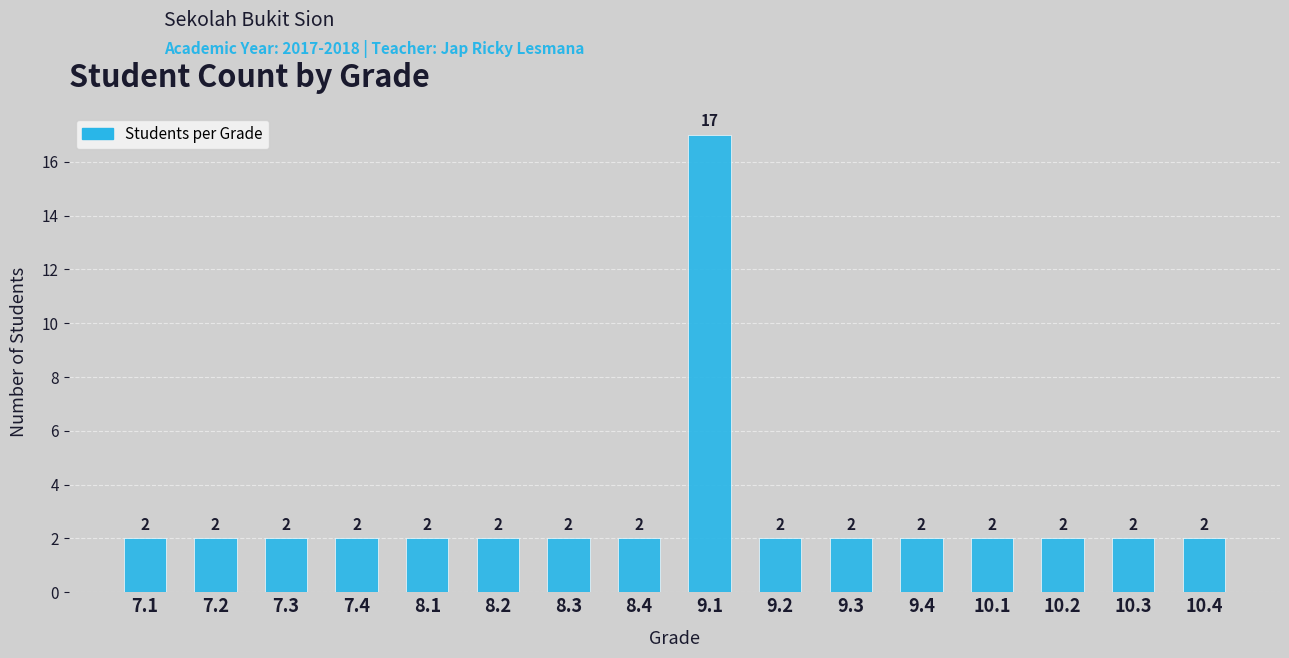

What is the maximum value shown in the chart?

17